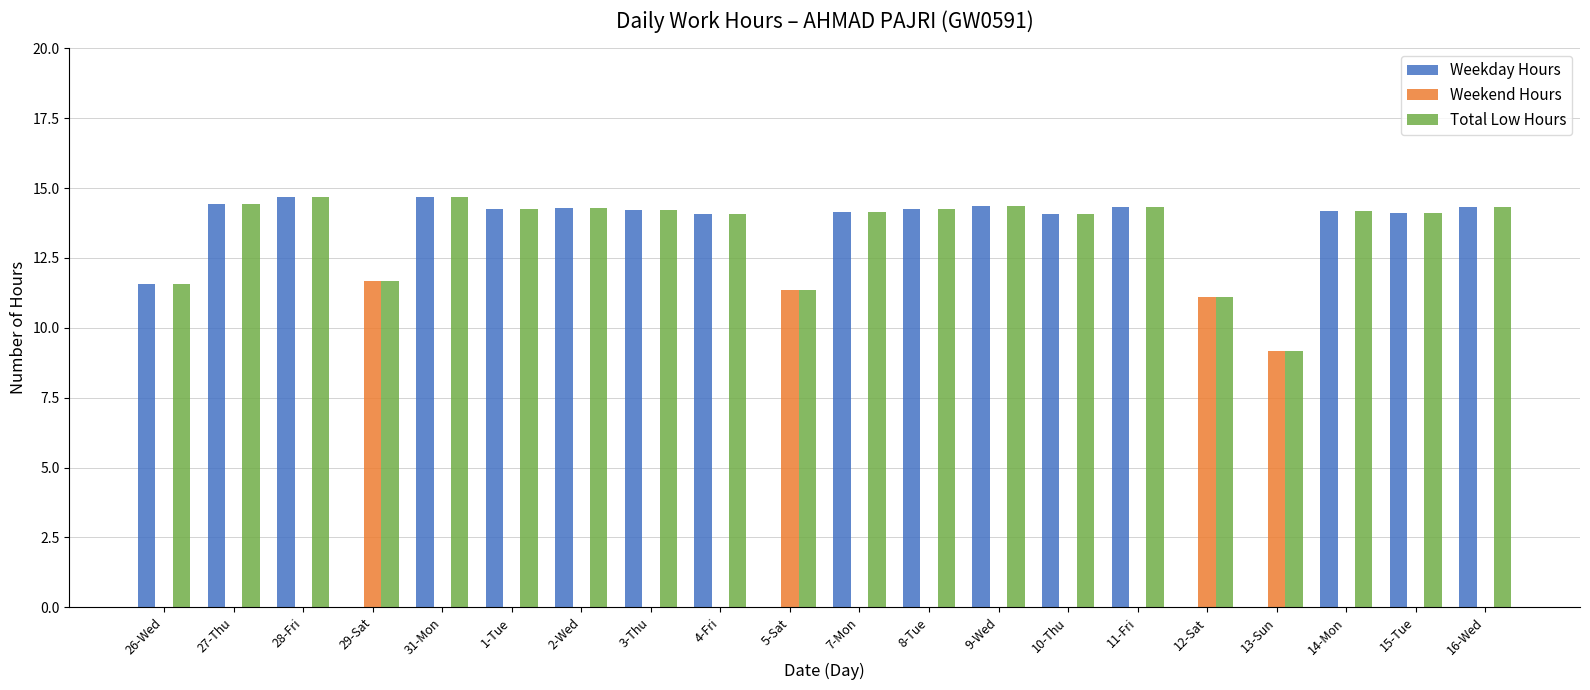

Between 11-Fri and 13-Sun, which series saw the biggest shift?

Weekday Hours